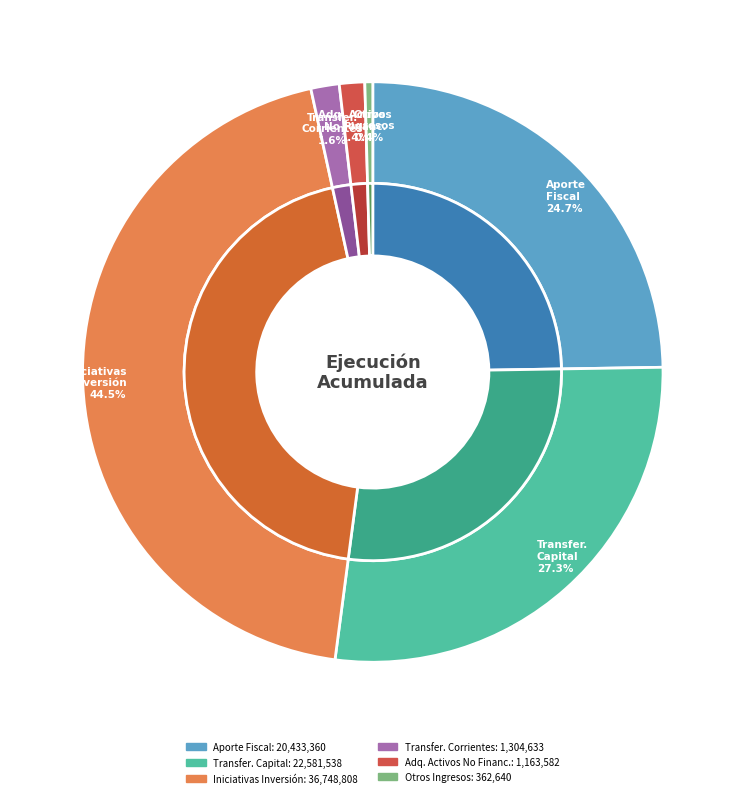

What is the ratio of the value at INICIATIVAS DE INVERSIÓN to the value at APORTE FISCAL?

1.8